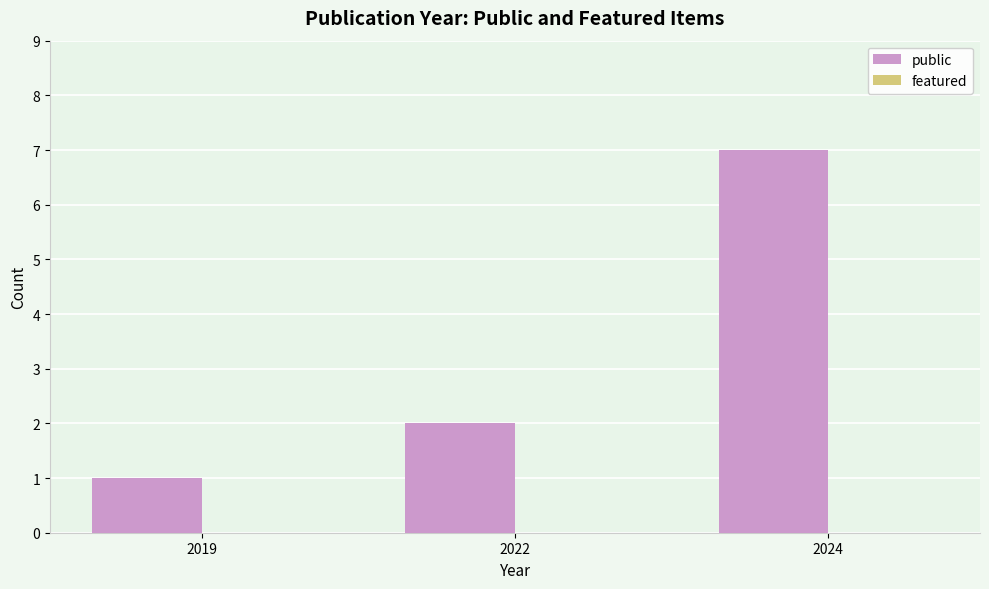

Reading left to right, what are all the values shown in this chart?

2019=1	2022=2	2024=7